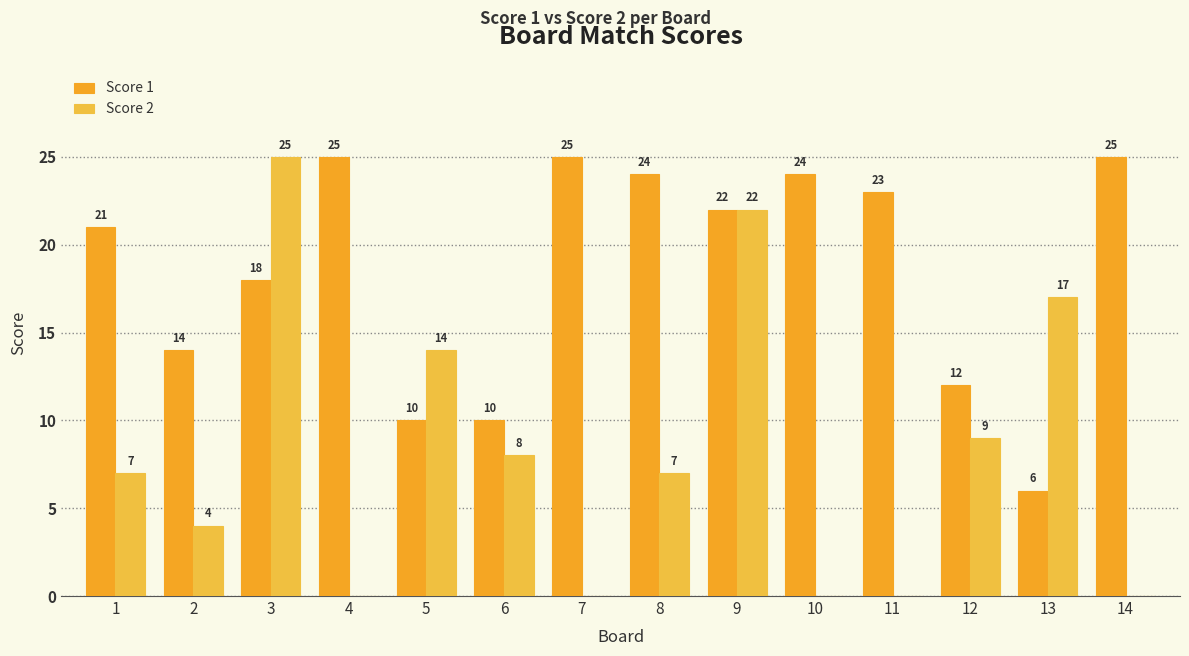

Reading right to left, extract all data points from this chart.

Score 1: 25	6	12	23	24	22	24	25	10	10	25	18	14	21
Score 2: 0	17	9	0	0	22	7	0	8	14	0	25	4	7